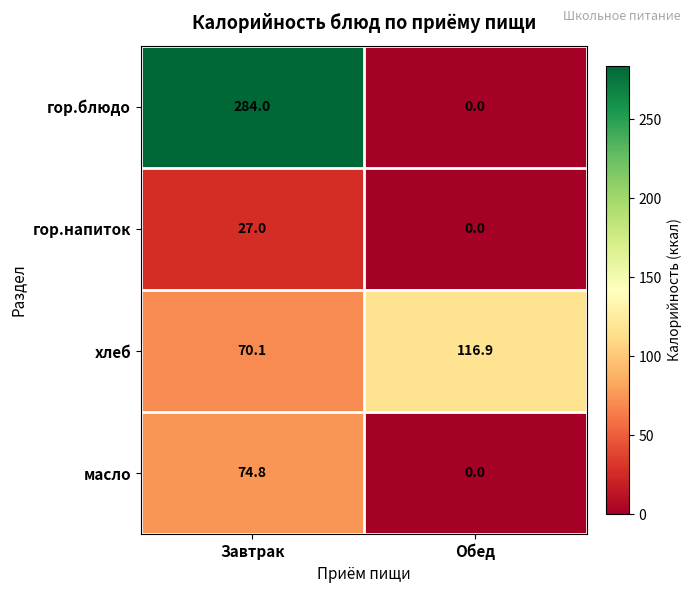

Reading left to right, what are all the values shown in this chart?

гор.блюдо: Завтрак=284.0	Обед=0.0
гор.напиток: Завтрак=27.0	Обед=0.0
хлеб: Завтрак=70.1	Обед=116.9
масло: Завтрак=74.8	Обед=0.0